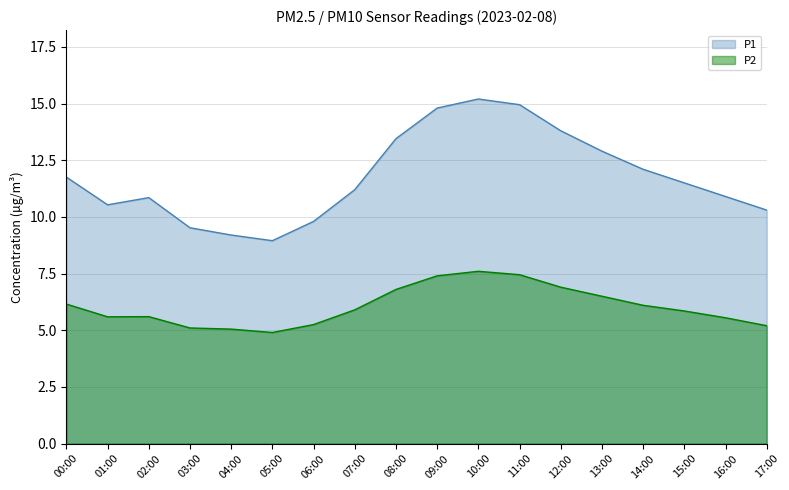

How many values in the P1 series exceed 11?

10